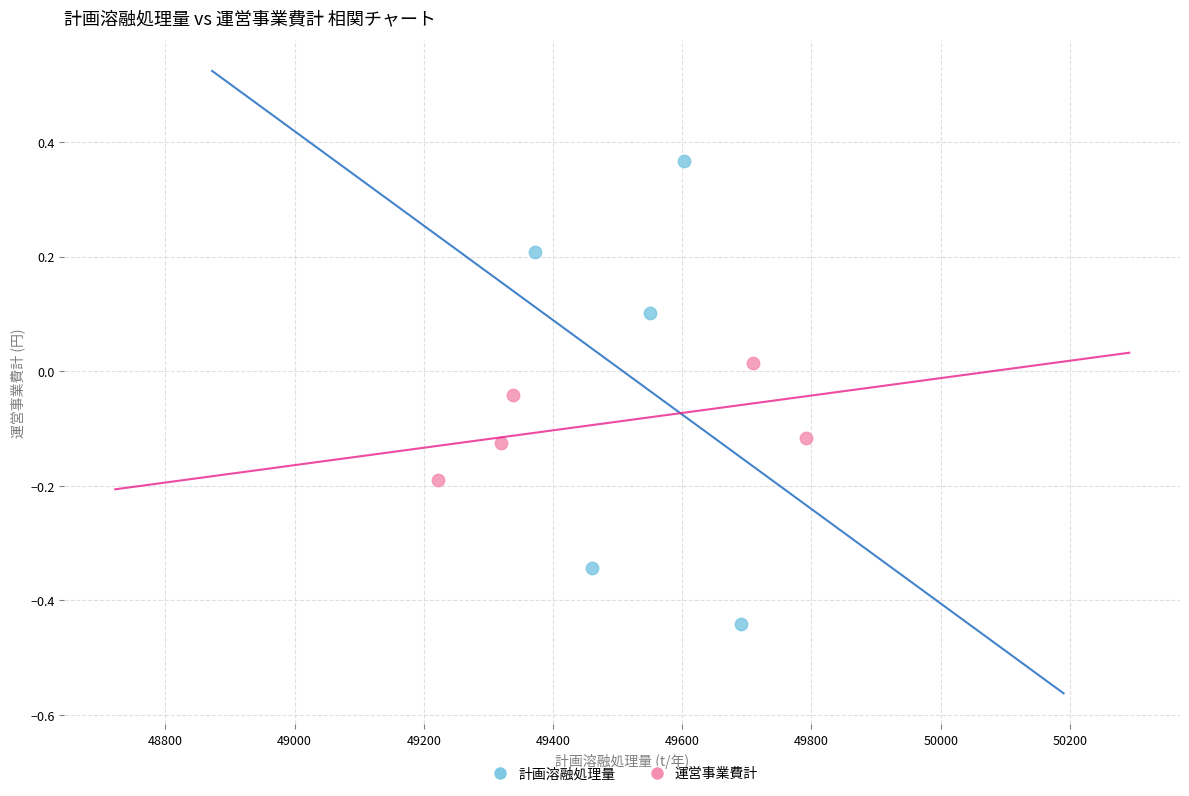

Which series contains the highest Y value?

計画溶融処理量